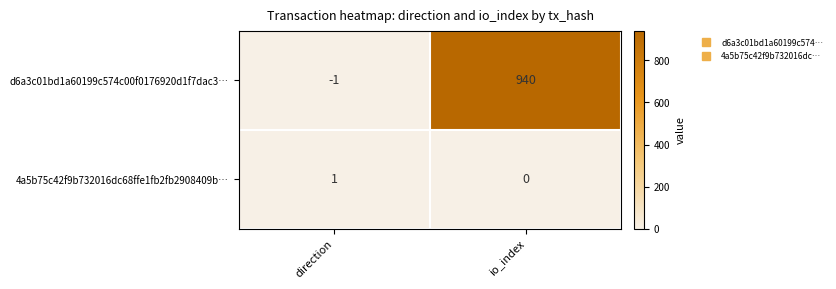

True or false: d6a3c01bd1a60199c574c00f0176920d1f7dac3… has a value of 940 at io_index.

True